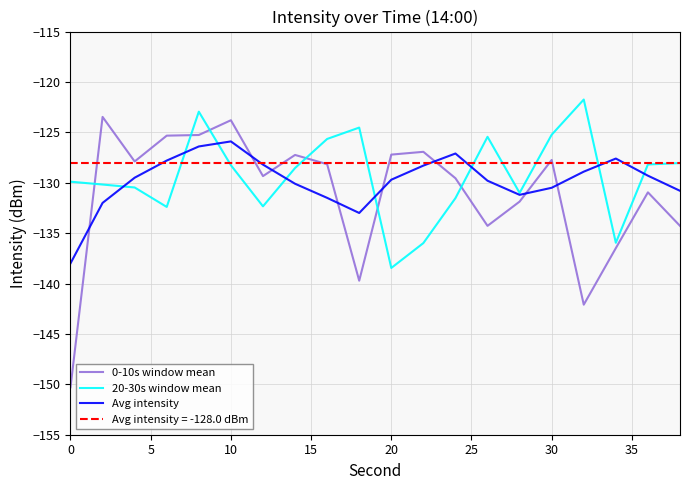

Which series ends up on top after the final intersection of 0-10s window mean and 20-30s window mean?

20-30s window mean